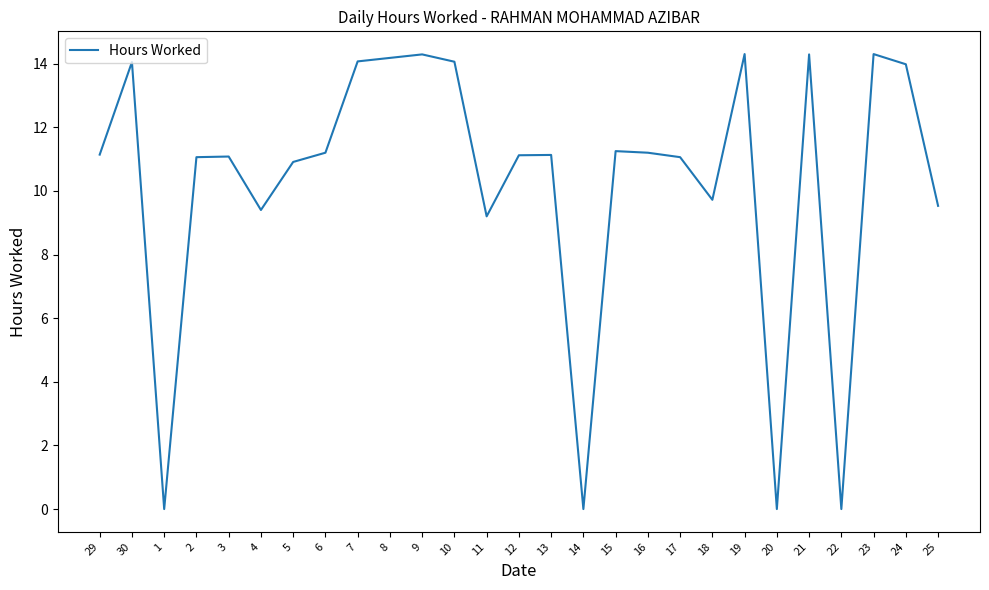

The value at 14 is 0.0. True or false?

True